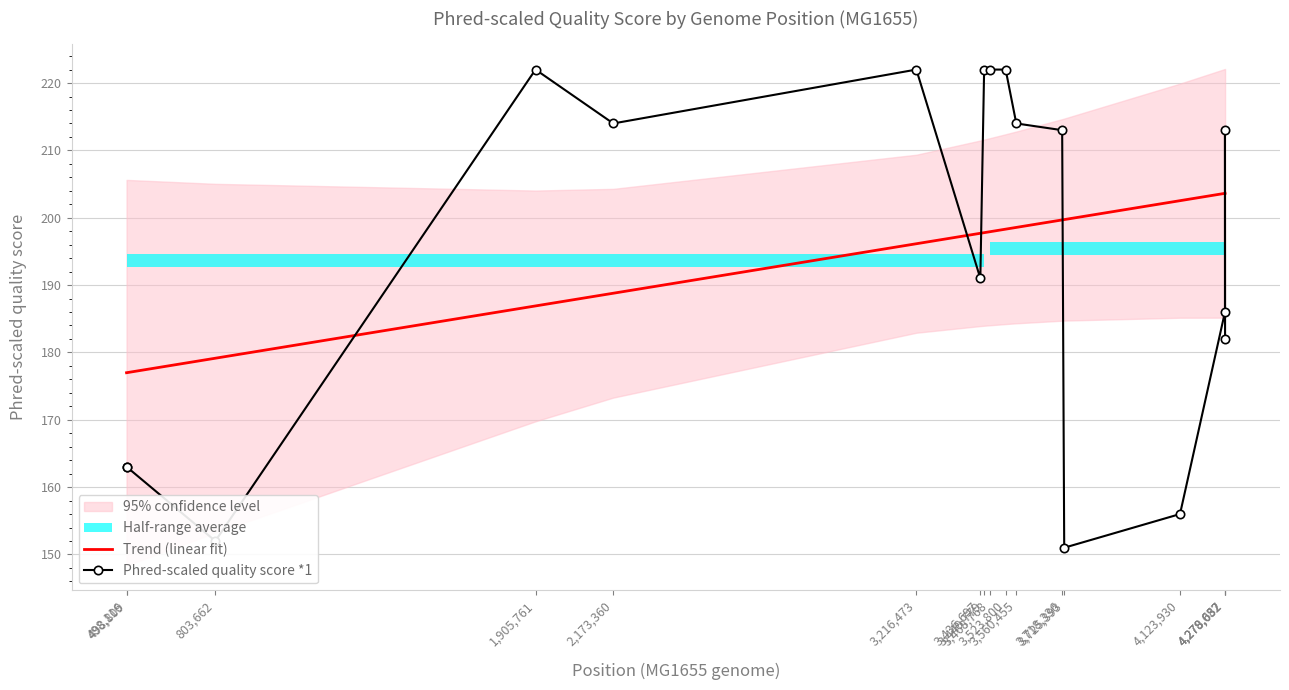

Rank the categories by Phred-scaled quality score *1 value from highest to lowest.

1,905,761, 3,216,473, 3,449,779, 3,468,768, 3,523,800, 2,173,360, 3,560,455, 3,718,336, 4,278,682, 3,436,697, 4,278,657, 4,279,032, 498,116, 498,809, 4,123,930, 803,662, 3,725,393